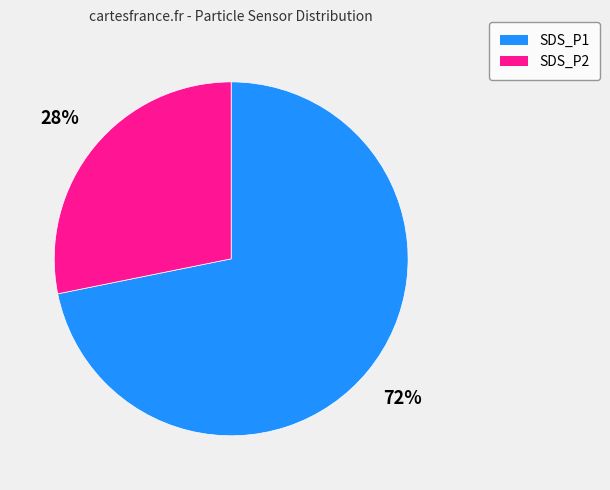

To the nearest percent, what is the difference between the largest and smallest slice percentages?

44%